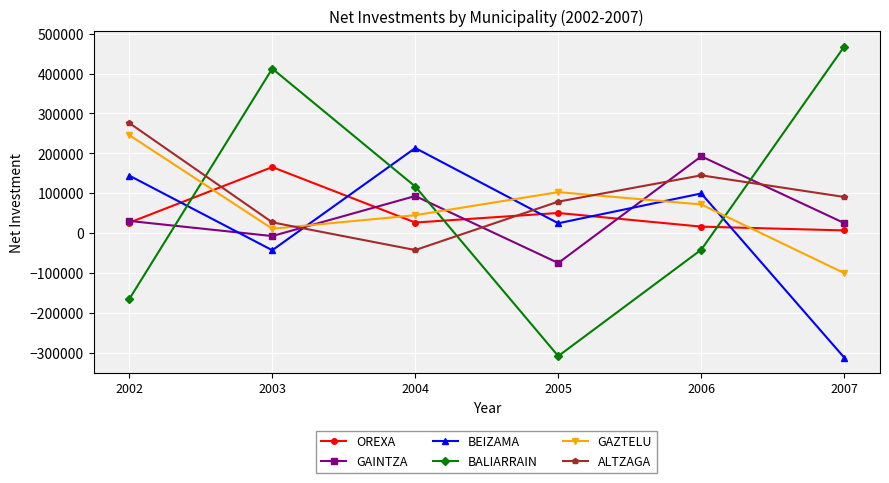

Is this an area chart (filled region under the line)?

No